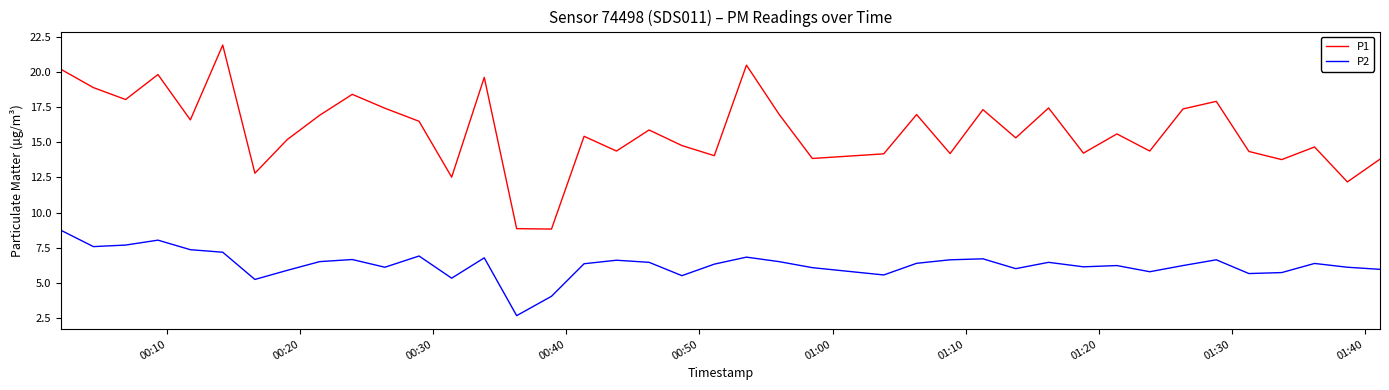

Rank the series by their maximum value, from lowest to highest.

P2, P1